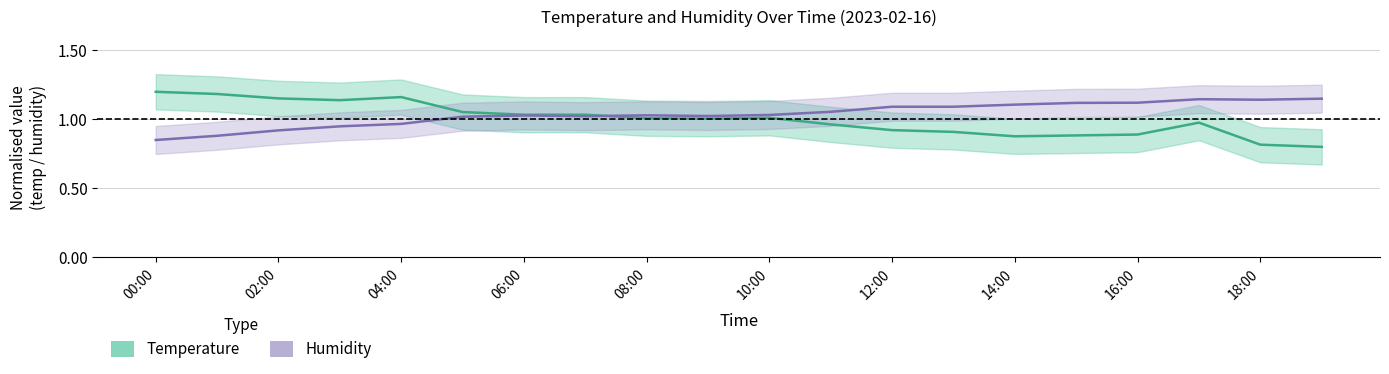

In Temperature, how many points are lower than both neighbors (excluding endpoints)?

3